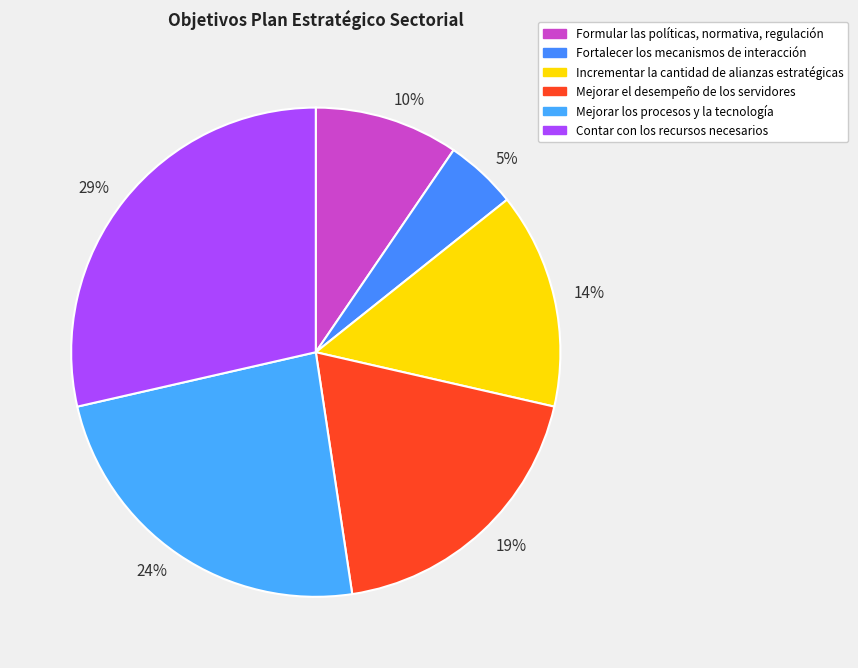

How many slices are in this pie chart?

6